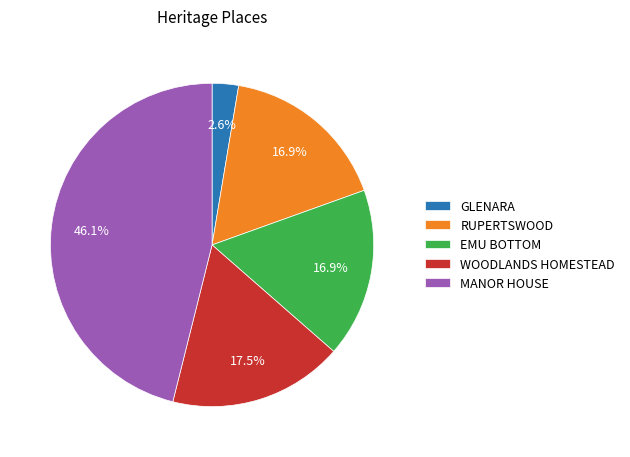

Approximately how many times larger is the value at RUPERTSWOOD compared to MANOR HOUSE?

0.4